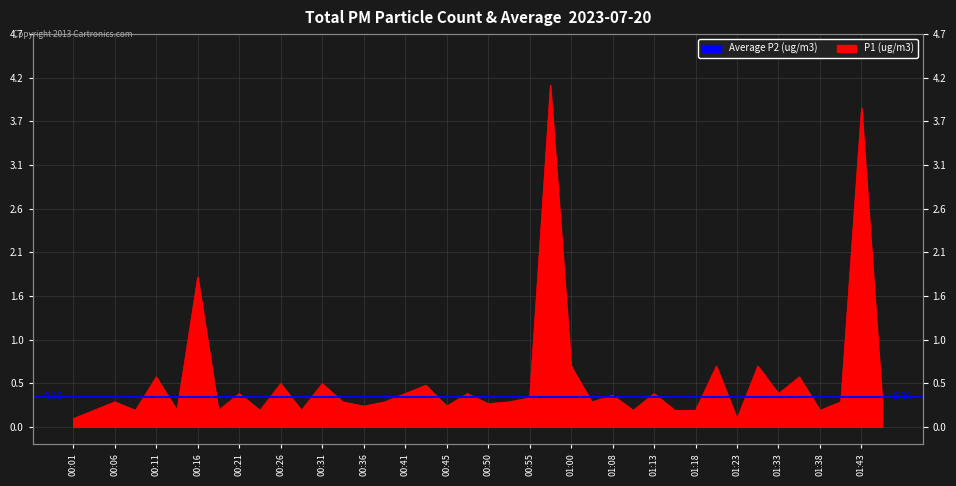

What is the maximum value shown in the chart?

4.1